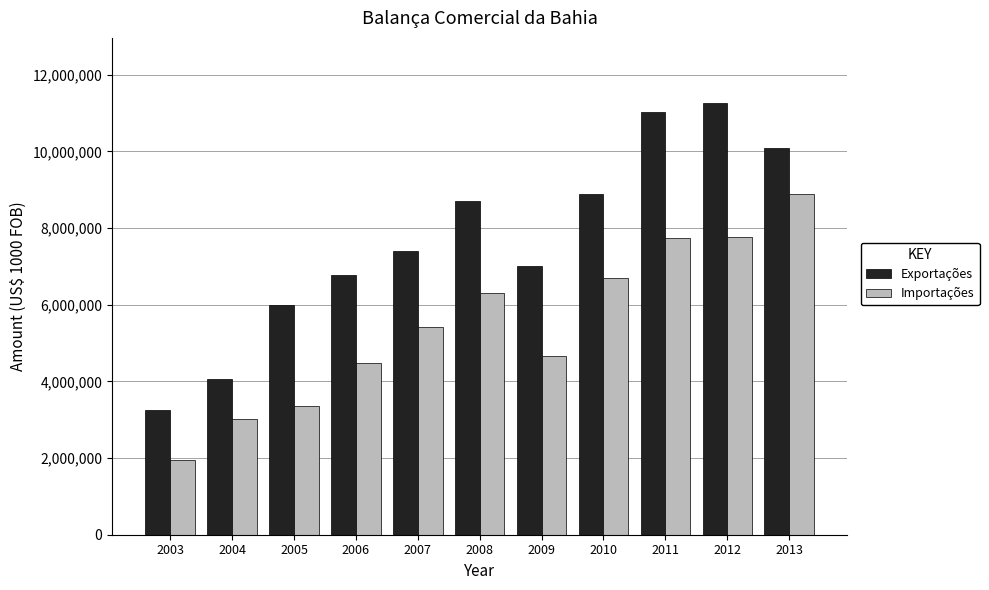

Between 2008 and 2012, which series saw the biggest shift?

Exportações